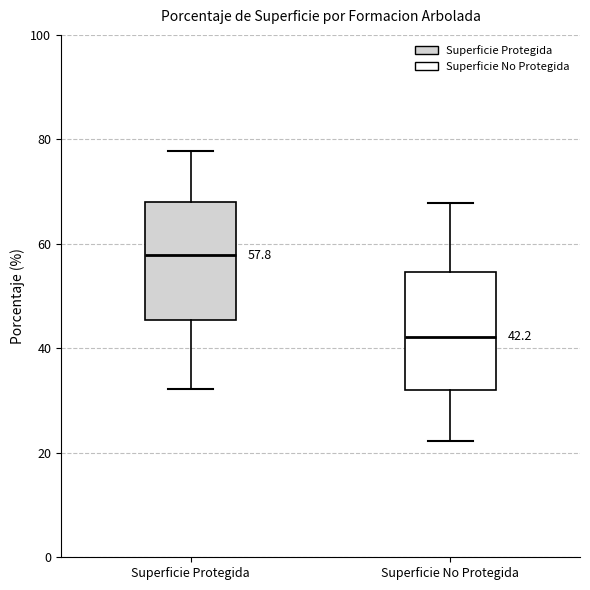

Which box's median line is the highest?

Superficie Protegida